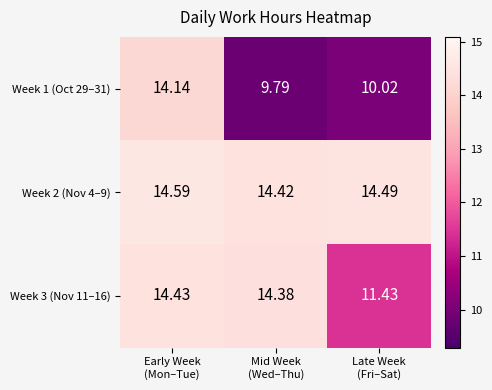

At how many categories does at least one series exceed 12?

3